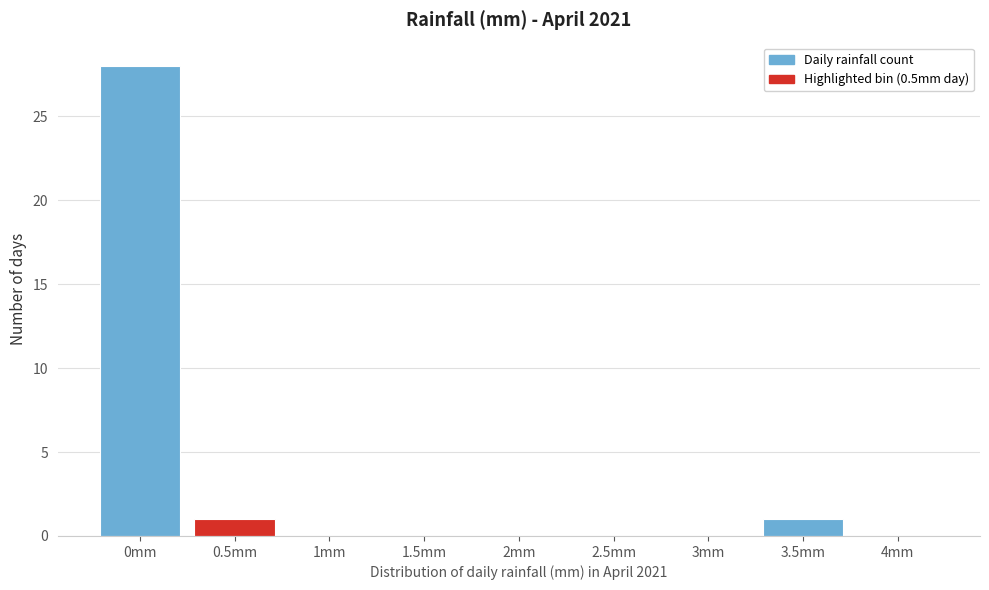

Reading left to right, list every bar in this chart as the range it spans on the x-axis followed by its height. The values are not printed on the chart, so give them approximately, as read against the axis.

-0.25 to 0.25: 28
0.25 to 0.75: 1
0.75 to 1.25: 0
1.25 to 1.75: 0
1.75 to 2.25: 0
2.25 to 2.75: 0
2.75 to 3.25: 0
3.25 to 3.75: 1
3.75 to 4.25: 0